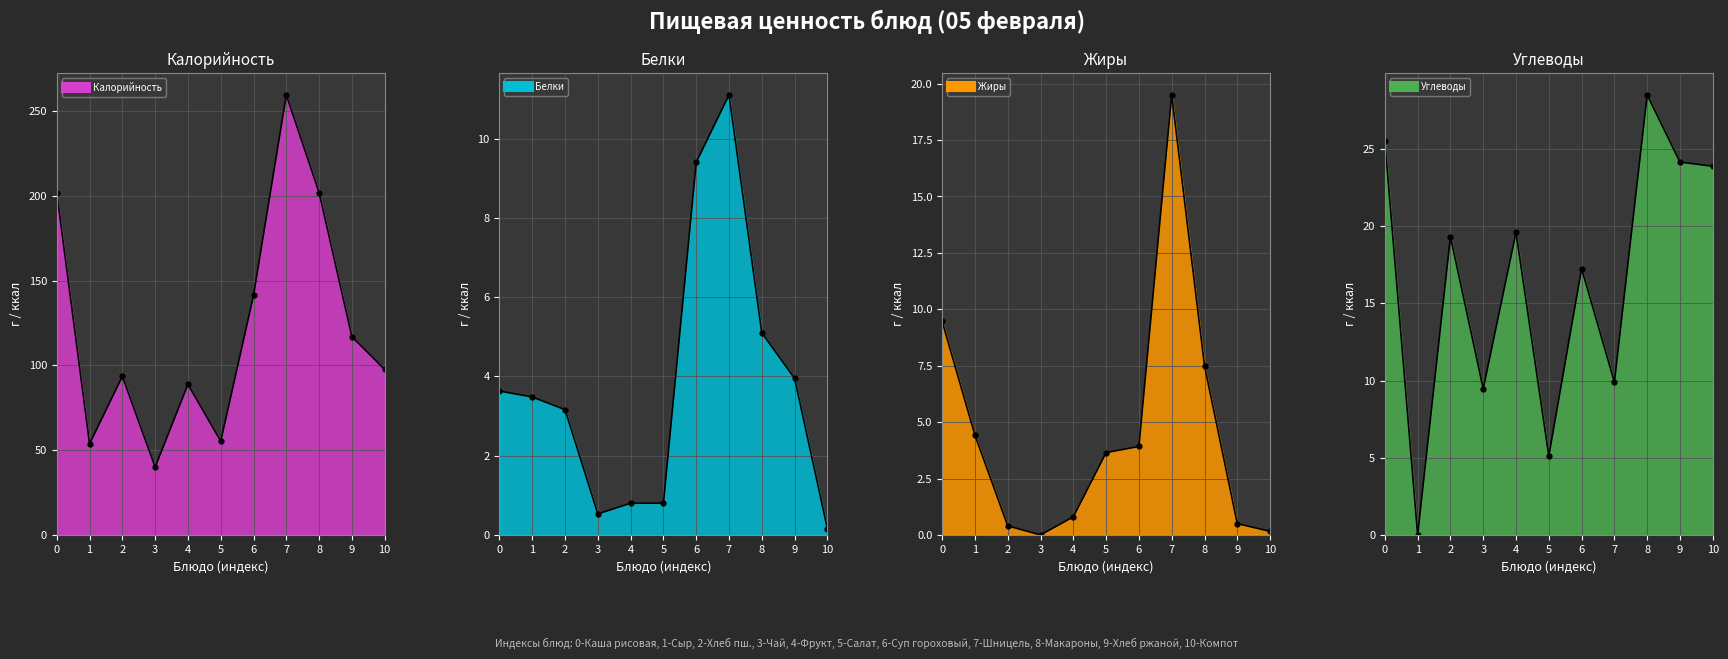

What value does the Белки series have at 3?

0.5